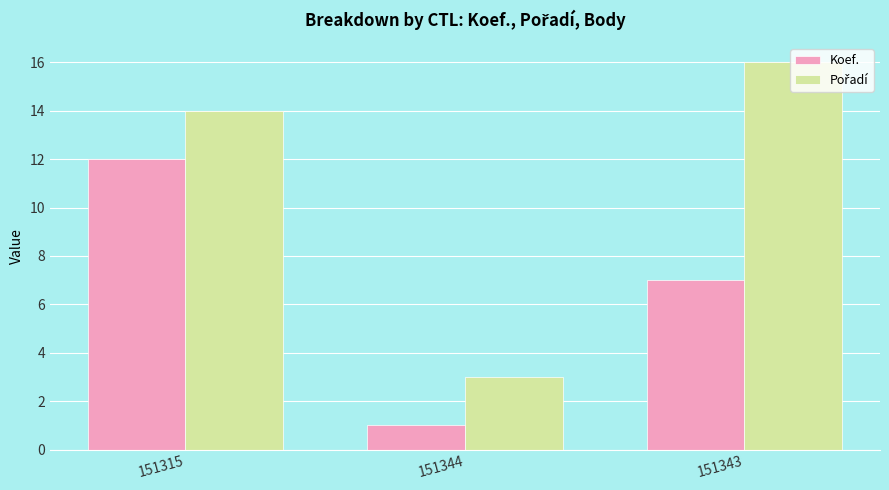

What is the difference between the highest and lowest values at 151343?

9